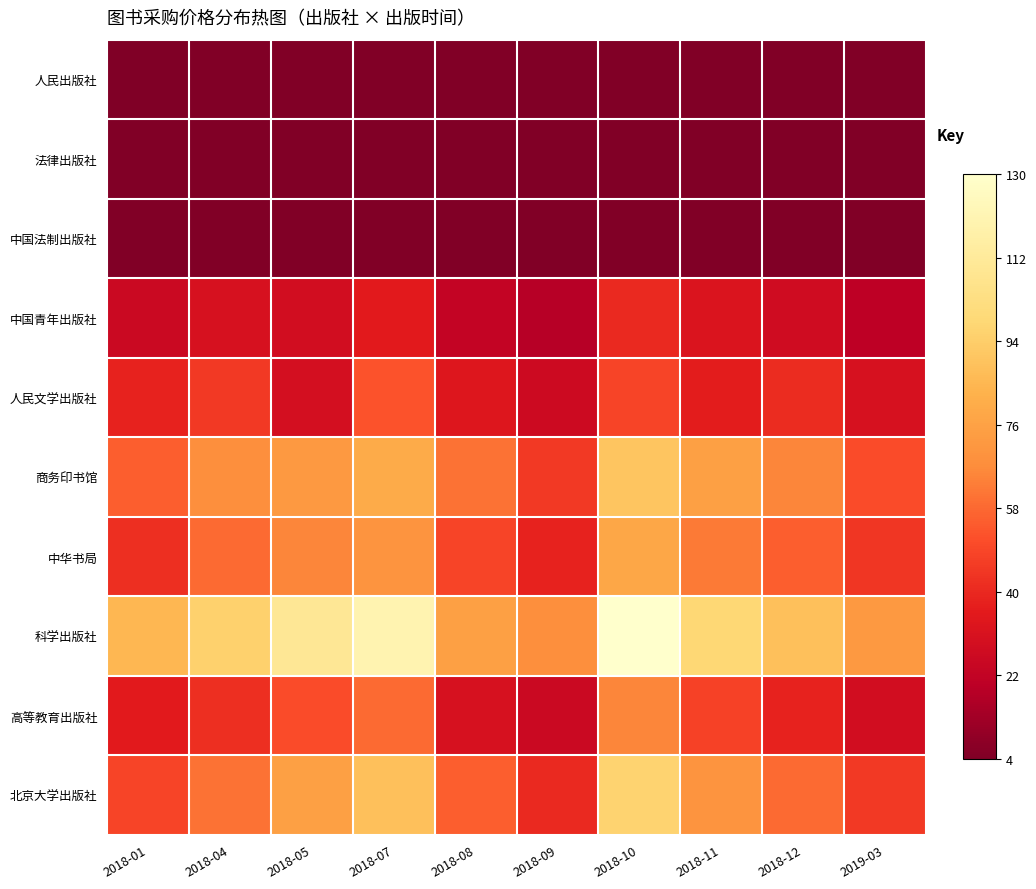

Reading left to right, list all the values displayed in this chart.

人民出版社: 2018-01=3.5	2018-04=4.0	2018-05=4.0	2018-07=4.0	2018-08=4.0	2018-09=4.0	2018-10=4.0	2018-11=4.0	2018-12=4.0	2019-03=4.0
法律出版社: 2018-01=4.0	2018-04=4.0	2018-05=4.0	2018-07=4.0	2018-08=4.0	2018-09=4.0	2018-10=4.0	2018-11=4.0	2018-12=4.0	2019-03=4.0
中国法制出版社: 2018-01=4.0	2018-04=4.0	2018-05=4.0	2018-07=4.0	2018-08=4.0	2018-09=4.0	2018-10=4.0	2018-11=4.0	2018-12=4.0	2019-03=4.0
中国青年出版社: 2018-01=25.0	2018-04=30.0	2018-05=28.0	2018-07=35.0	2018-08=22.0	2018-09=18.0	2018-10=40.0	2018-11=32.0	2018-12=27.0	2019-03=20.0
人民文学出版社: 2018-01=38.0	2018-04=45.0	2018-05=29.0	2018-07=52.0	2018-08=33.0	2018-09=26.0	2018-10=48.0	2018-11=36.0	2018-12=41.0	2019-03=30.0
商务印书馆: 2018-01=55.0	2018-04=68.0	2018-05=72.0	2018-07=80.0	2018-08=60.0	2018-09=45.0	2018-10=90.0	2018-11=75.0	2018-12=65.0	2019-03=50.0
中华书局: 2018-01=42.0	2018-04=58.0	2018-05=65.0	2018-07=70.0	2018-08=48.0	2018-09=38.0	2018-10=78.0	2018-11=62.0	2018-12=55.0	2019-03=44.0
科学出版社: 2018-01=85.0	2018-04=95.0	2018-05=110.0	2018-07=120.0	2018-08=75.0	2018-09=68.0	2018-10=130.0	2018-11=98.0	2018-12=88.0	2019-03=72.0
高等教育出版社: 2018-01=35.0	2018-04=42.0	2018-05=50.0	2018-07=58.0	2018-08=30.0	2018-09=25.0	2018-10=65.0	2018-11=47.0	2018-12=38.0	2019-03=28.0
北京大学出版社: 2018-01=48.0	2018-04=60.0	2018-05=75.0	2018-07=88.0	2018-08=55.0	2018-09=40.0	2018-10=96.0	2018-11=70.0	2018-12=58.0	2019-03=45.0